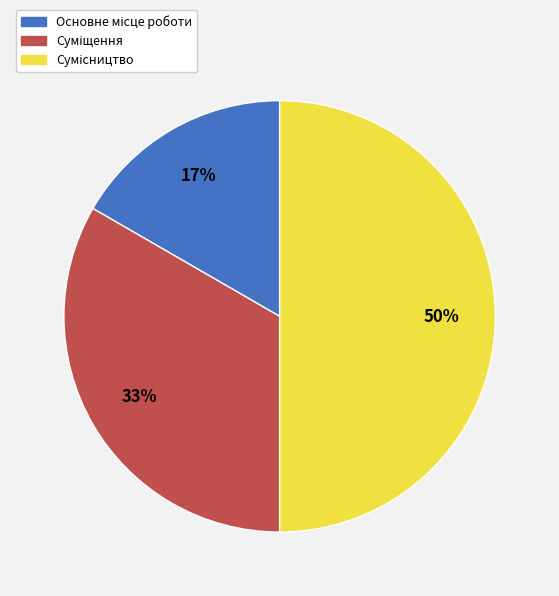

To the nearest percent, what is the difference between the largest and smallest slice percentages?

33%